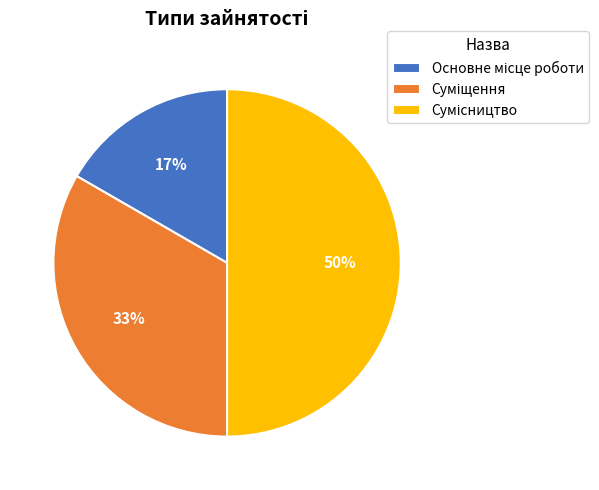

To the nearest percent, what is the difference between the largest and smallest slice percentages?

33%